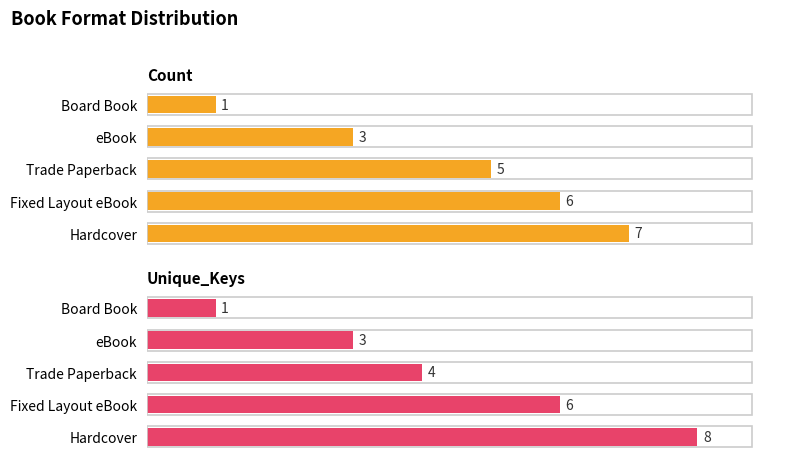

True or false: Unique_Keys has a value of 4 at Trade Paperback.

True